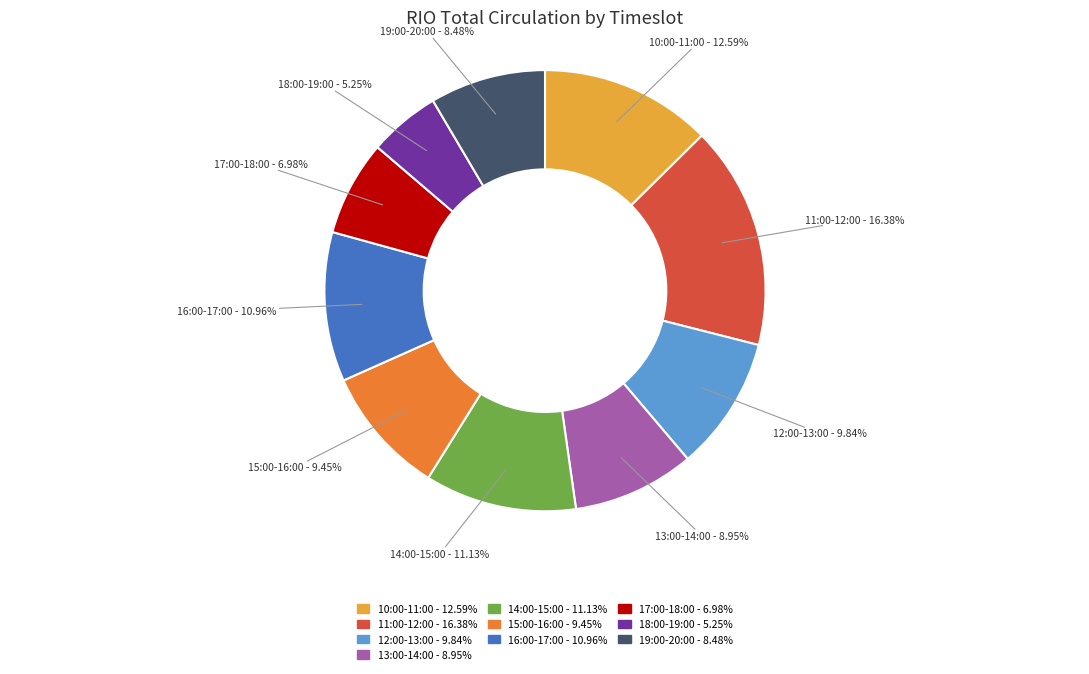

True or false: 12:00-13:00 accounts for 22% of the total.

False